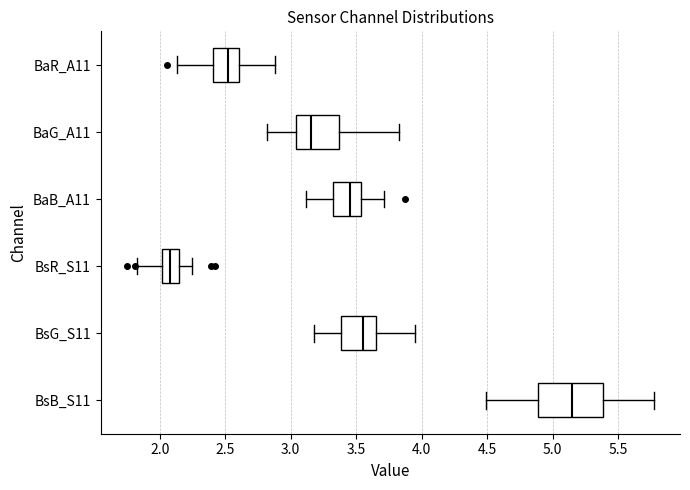

Where does the right whisker of the box for BaB_A11 end on the x-axis? The values are not printed on the chart, so give them approximately, as read against the axis.

3.70